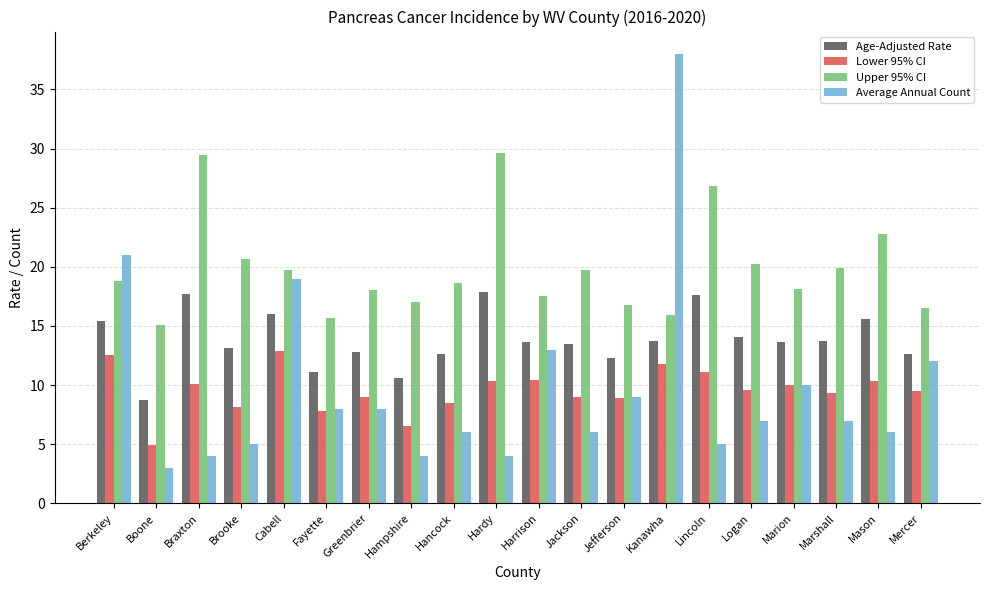

What is the average value of the Average Annual Count series?

9.8